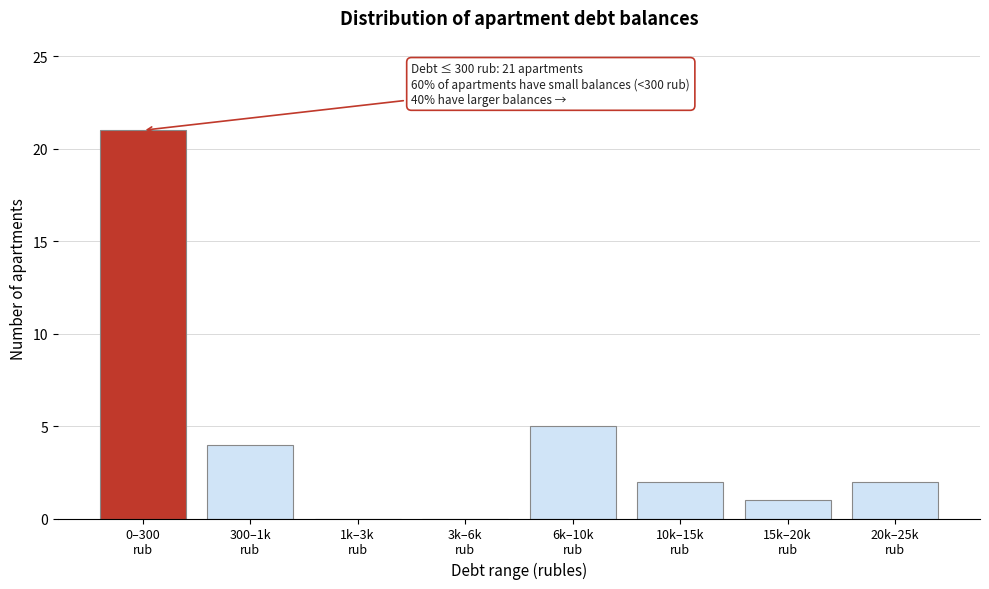

What is the sum of all values?

35